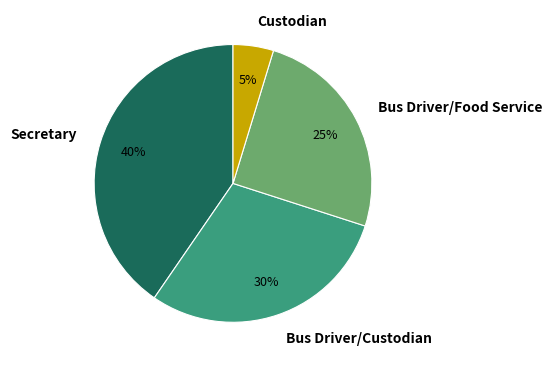

What is the largest slice in the pie chart?

Secretary